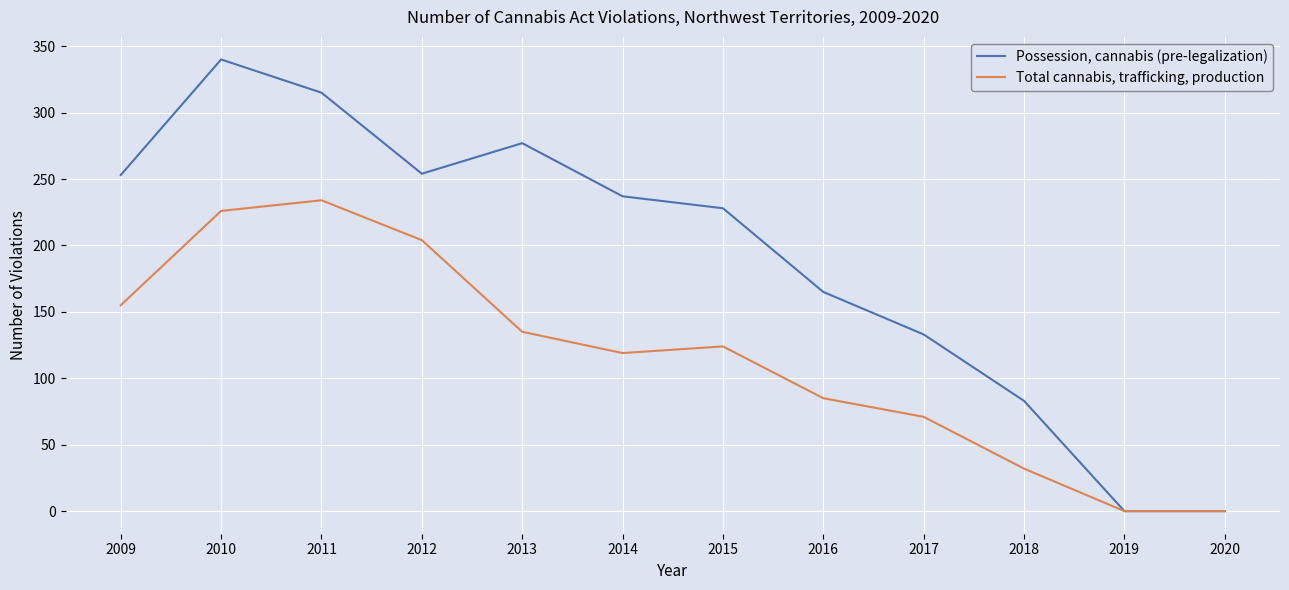

Does the chart have visible grid lines?

Yes